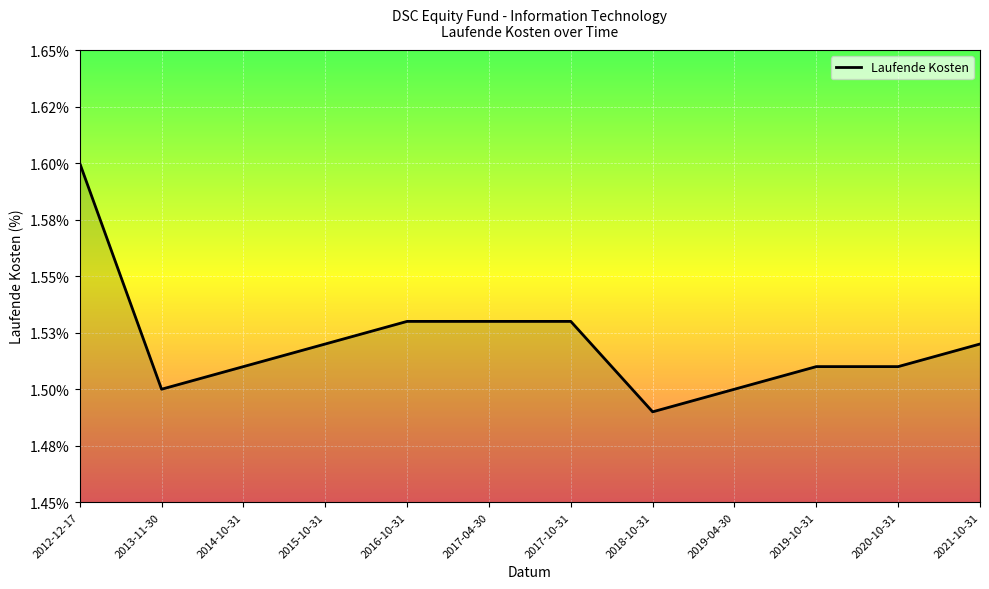

True or false: there are more than 2 points higher than both neighbors.

False